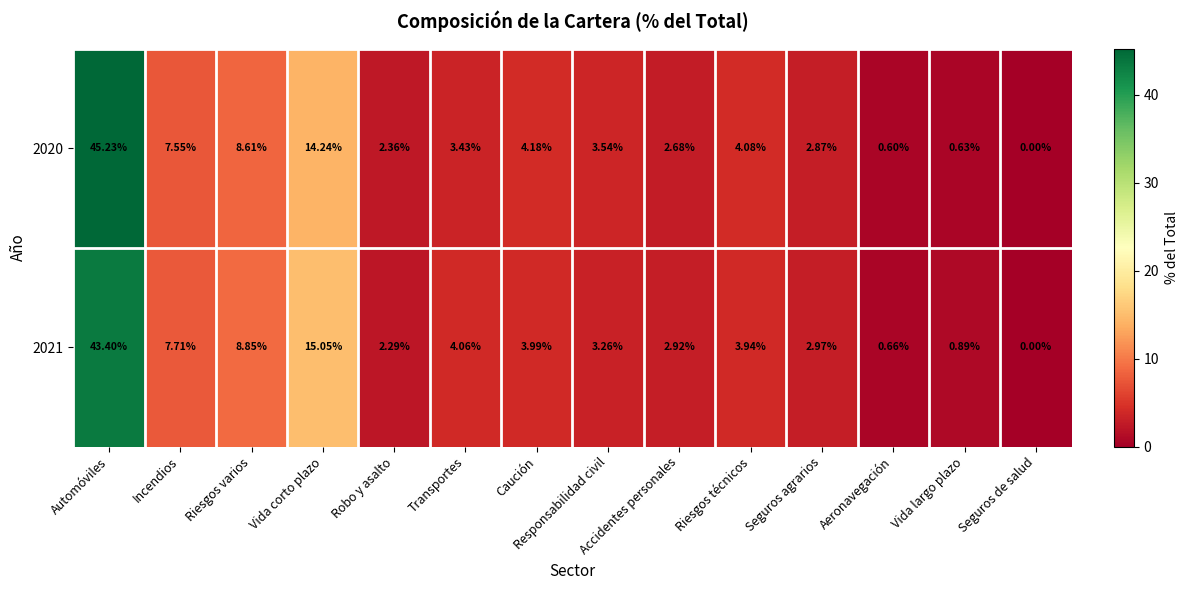

What is the spread (max minus min) of values at Vida corto plazo?

0.8